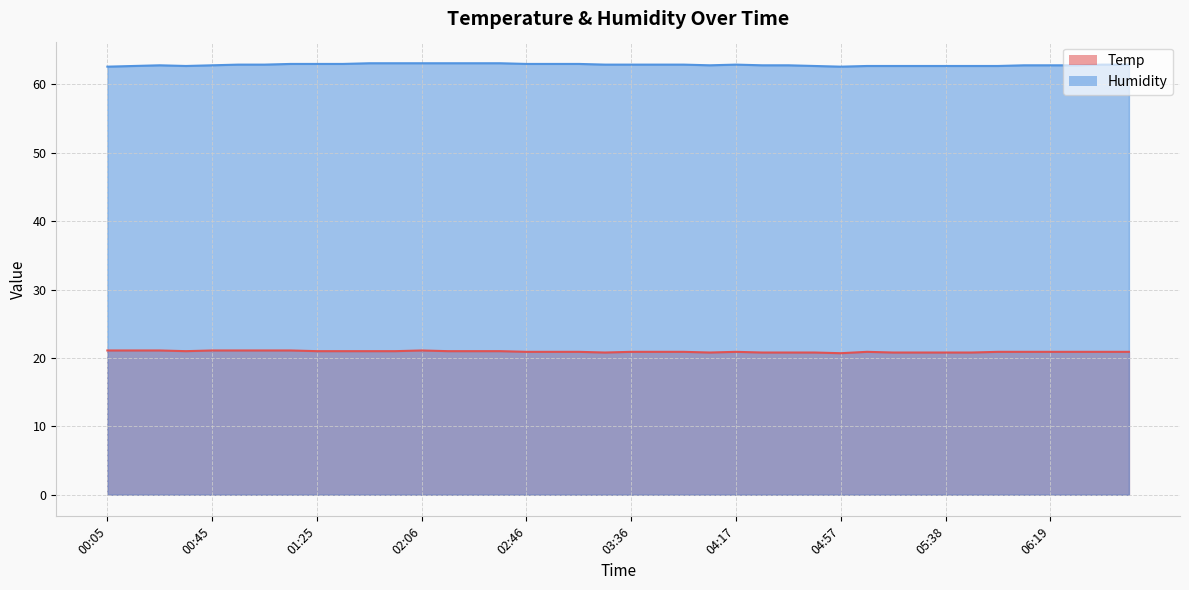

What is the value of the Temp point at the 36th from the left?

20.9